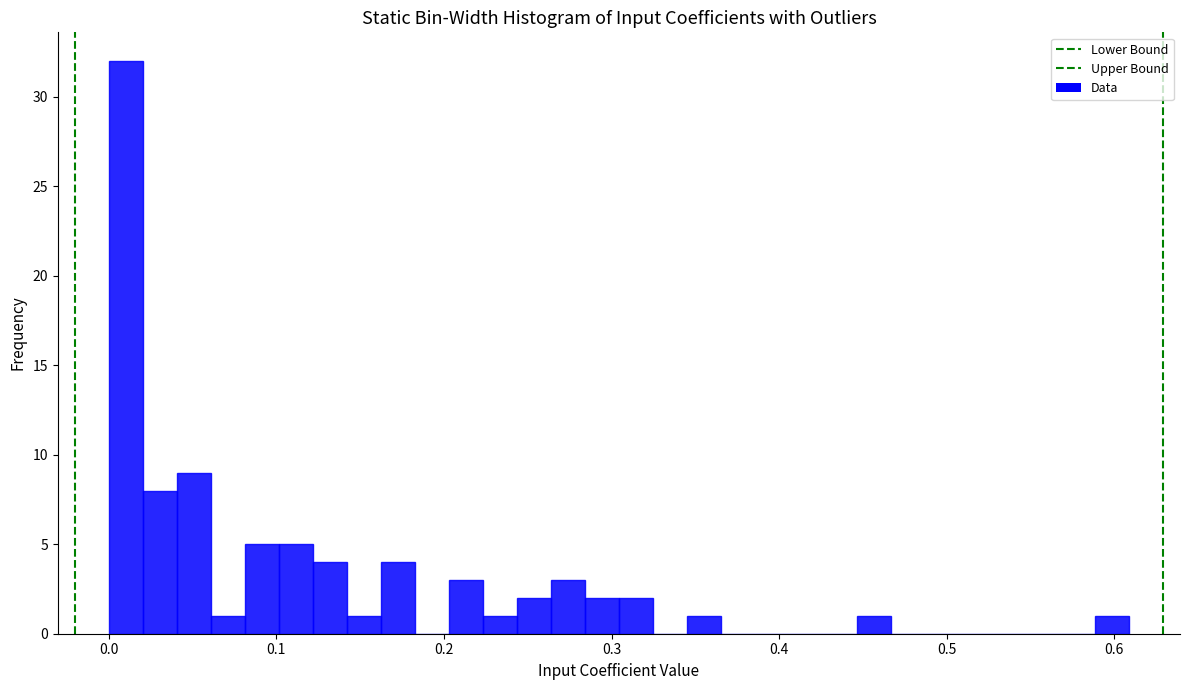

Around what value on the x-axis is the tallest bar? Give the approximate position of its centre, as read against the axis.

0.01